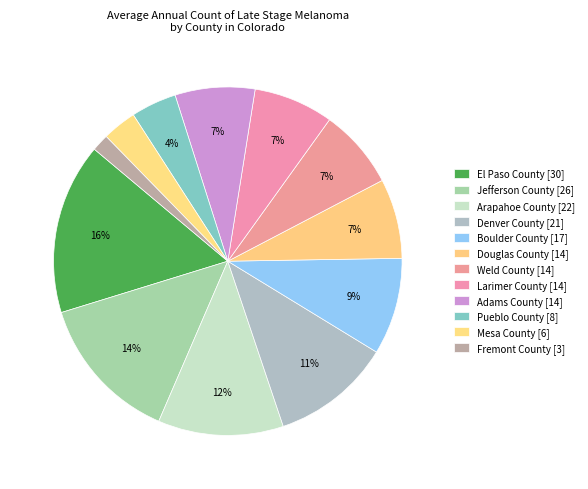

How many segments does this pie chart have?

12